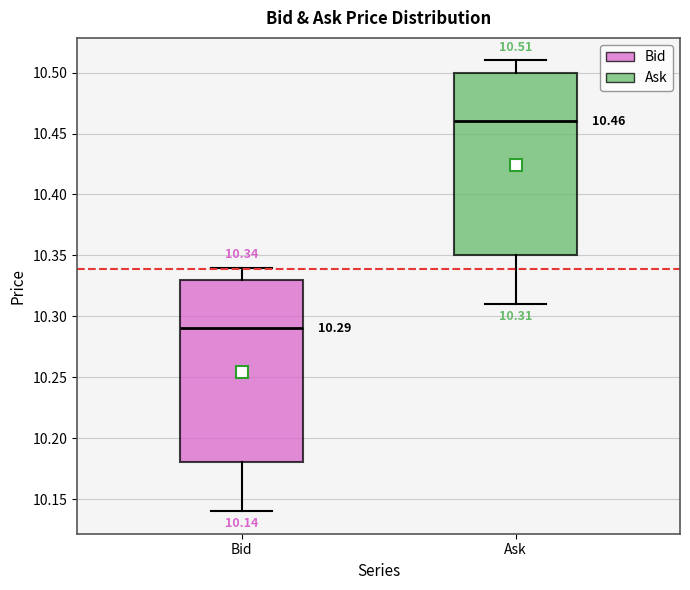

Which box has the lowest median line?

Bid